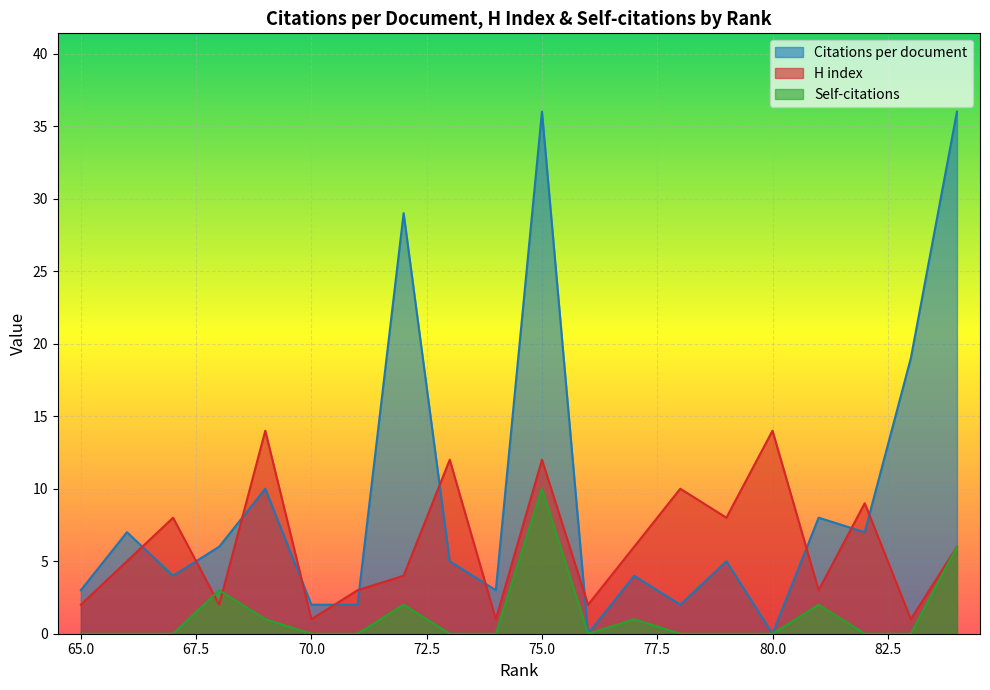

The value of Citations per document at 73 is 5. True or false?

True